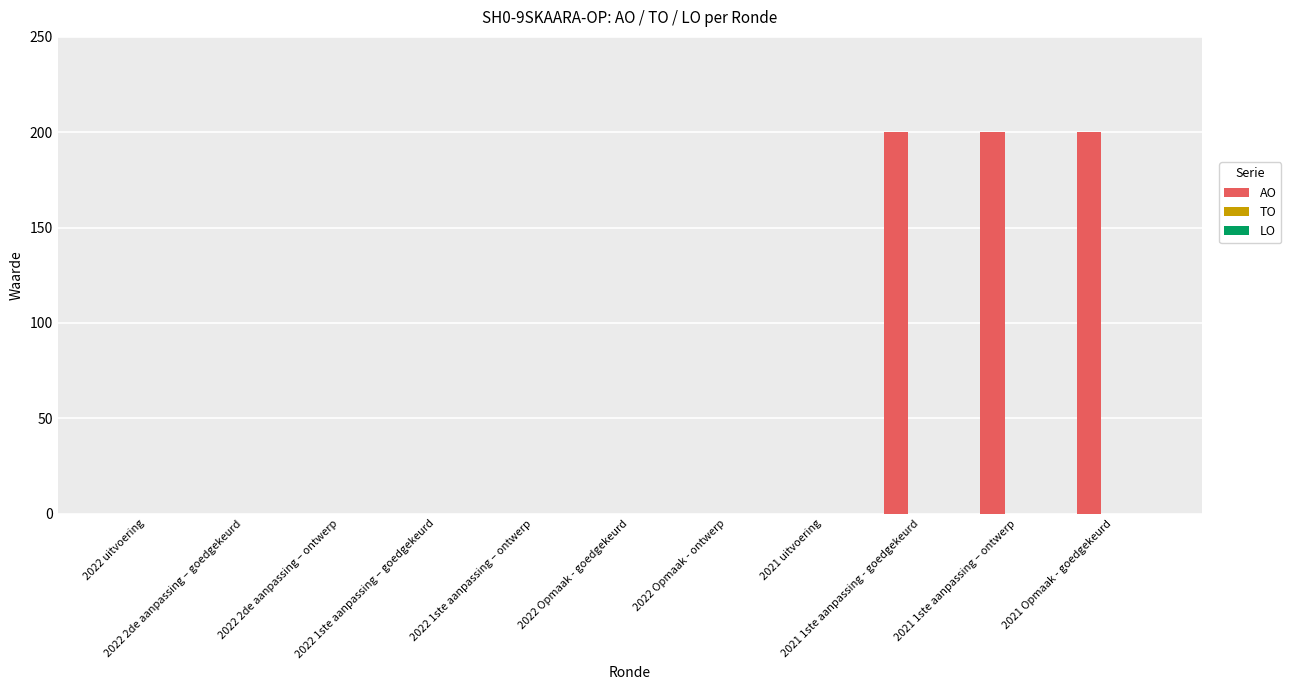

What is the sum of all values?

600